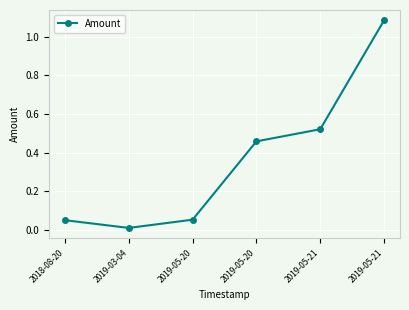

The value at 2019-05-21 is 0.5. True or false?

True